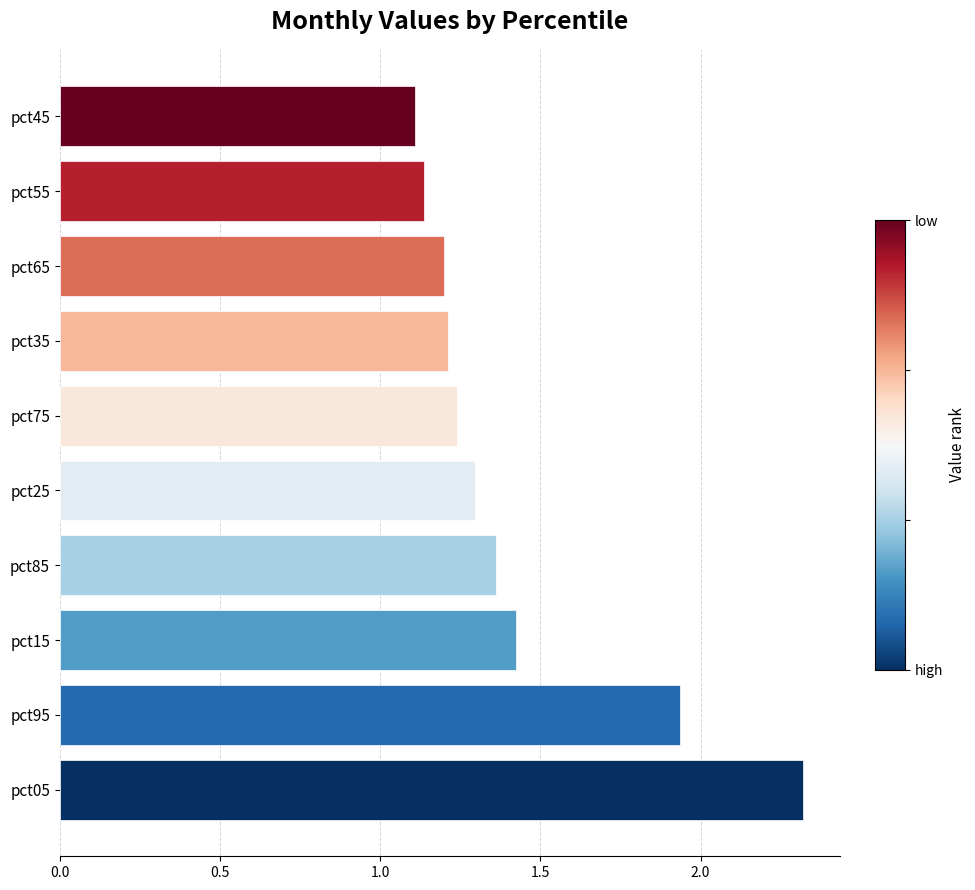

Which category has the highest value across all series?

pct05